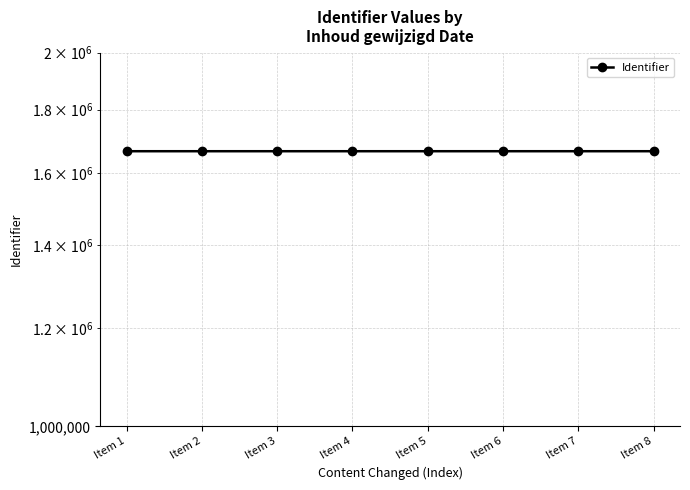

How many values exceed 1666026?

3